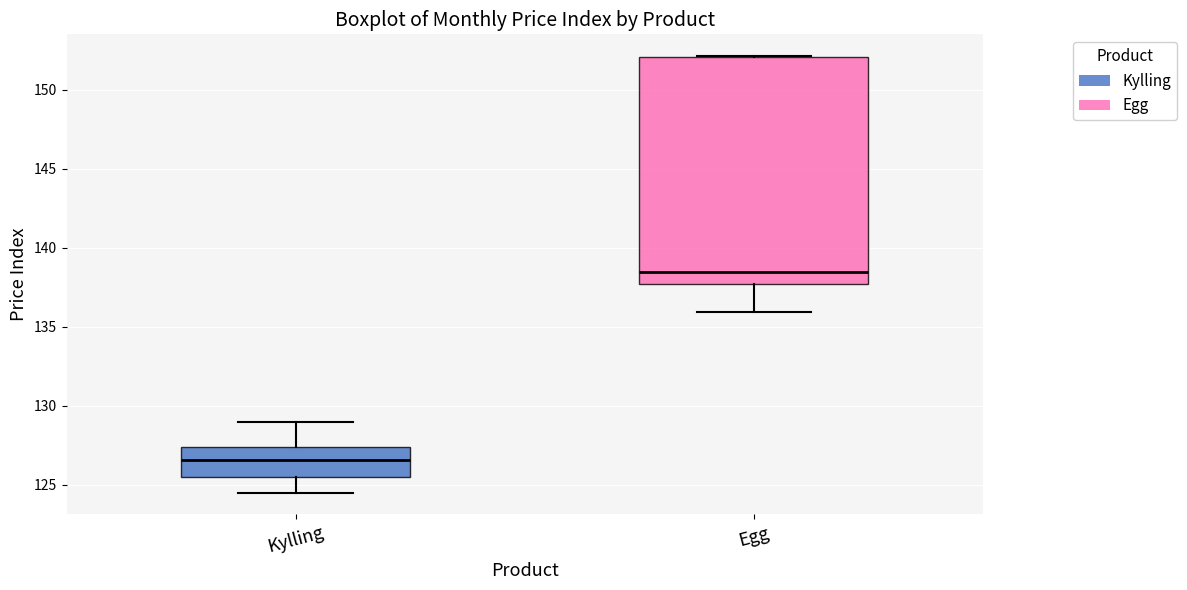

Reading left to right, transcribe this box plot: for each box, give where its median line is, the range the box spans, and where its two whiskers end, as read against the y-axis. The values are not printed on the chart, so give them approximately, as read against the axis.

Kylling: median 126.5, box 125.5 to 127.5, whiskers 124.5 to 129.0
Egg: median 138.5, box 137.5 to 152.0, whiskers 136.0 to 152.0